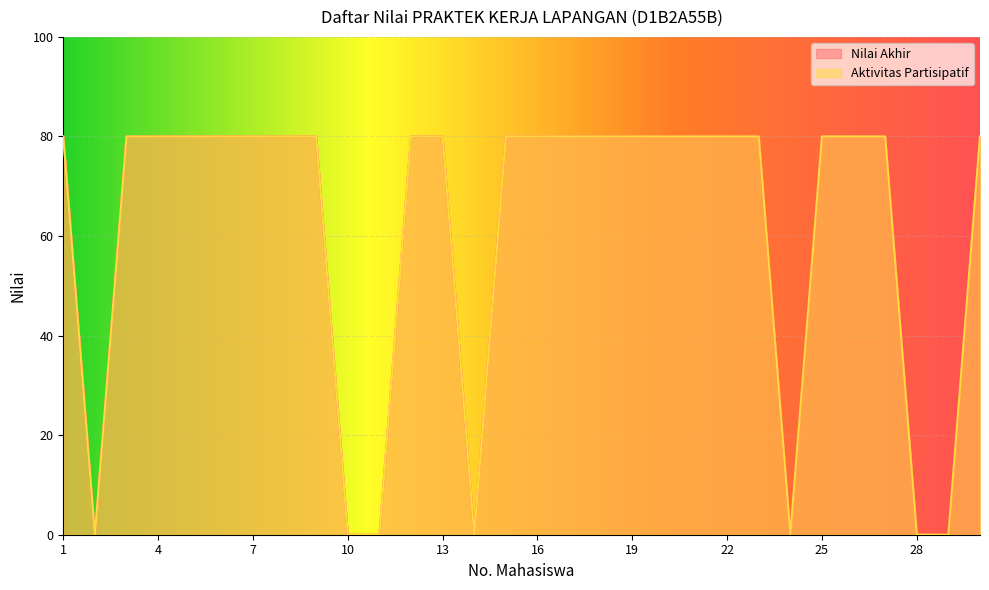

Between 1 and 26, which series saw the biggest shift?

Nilai Akhir